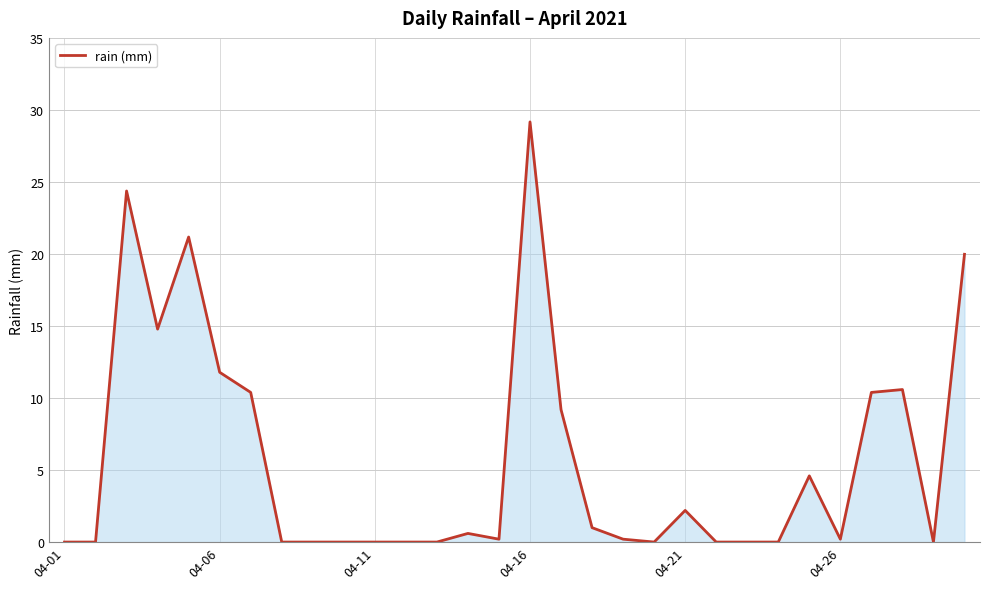

What is the greatest value displayed?

29.2